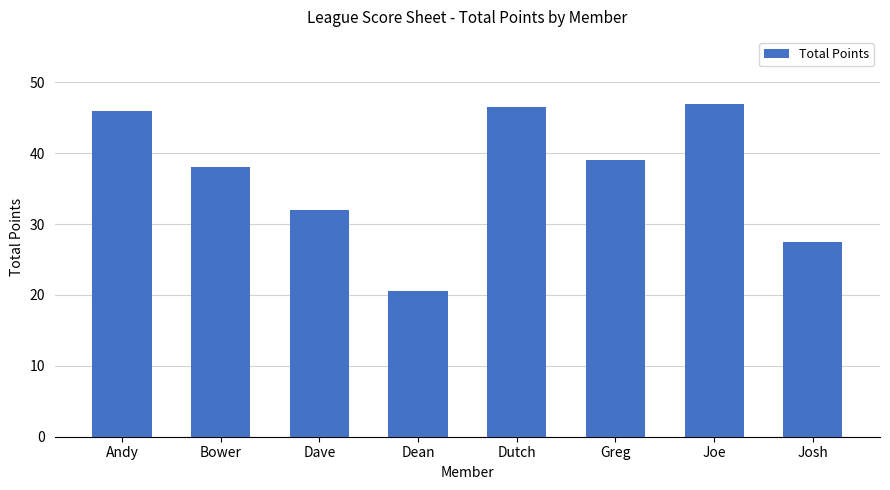

What is the label of the 6th bar from the right?

Dave